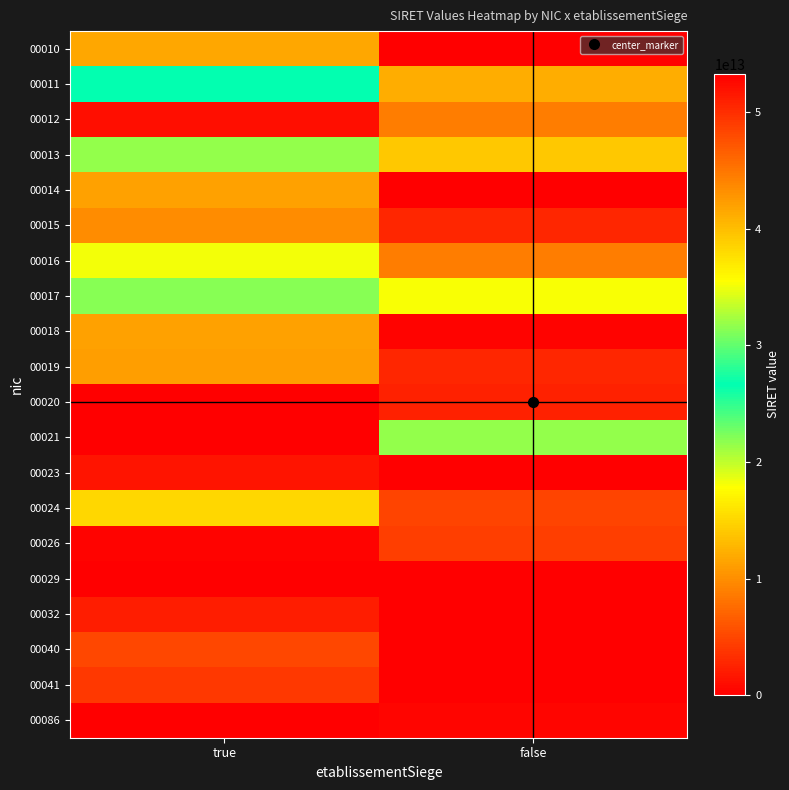

Which has a higher value, false or true?

true